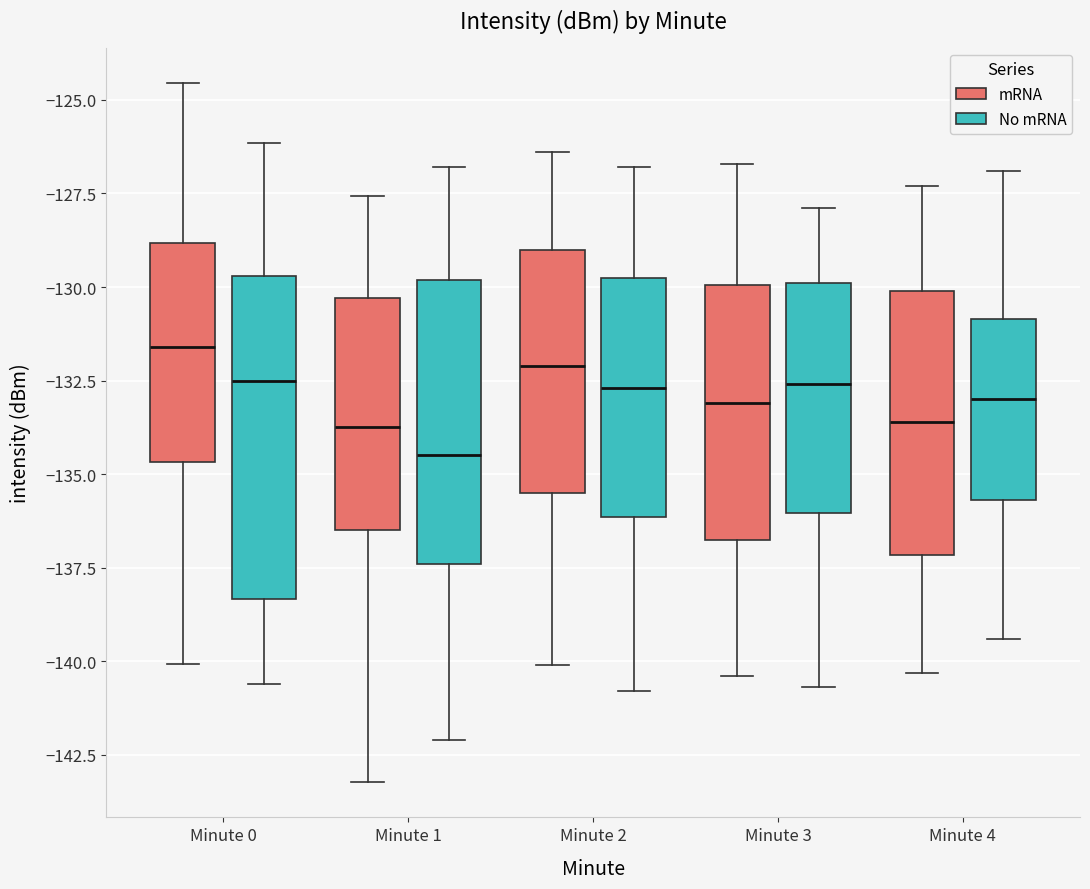

Reading left to right, read every box against the y-axis: the position of its median line, the range the box covers, and the ends of its whiskers. The values are not printed on the chart, so give them approximately, as read against the axis.

Minute 0 (mRNA): median -131.5, box -134.5 to -129.0, whiskers -140.0 to -124.5
Minute 0 (No mRNA): median -132.5, box -138.5 to -129.5, whiskers -140.5 to -126.0
Minute 1 (mRNA): median -133.5, box -136.5 to -130.5, whiskers -143.0 to -127.5
Minute 1 (No mRNA): median -134.5, box -137.5 to -130.0, whiskers -142.0 to -127.0
Minute 2 (mRNA): median -132.0, box -135.5 to -129.0, whiskers -140.0 to -126.5
Minute 2 (No mRNA): median -132.5, box -136.0 to -129.5, whiskers -141.0 to -127.0
Minute 3 (mRNA): median -133.0, box -136.5 to -130.0, whiskers -140.5 to -126.5
Minute 3 (No mRNA): median -132.5, box -136.0 to -130.0, whiskers -140.5 to -128.0
Minute 4 (mRNA): median -133.5, box -137.0 to -130.0, whiskers -140.5 to -127.5
Minute 4 (No mRNA): median -133.0, box -135.5 to -131.0, whiskers -139.5 to -127.0